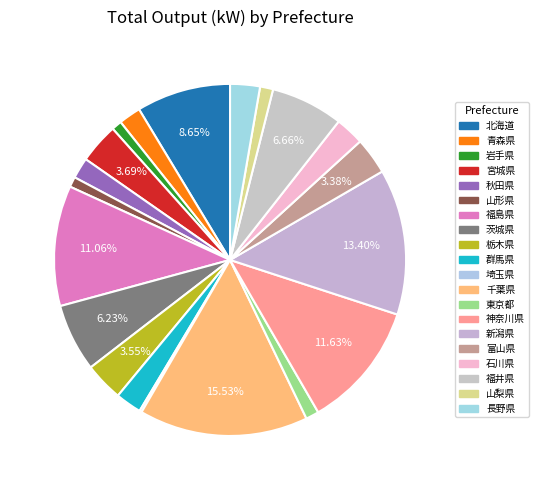

Count the number of slices in the pie.

20